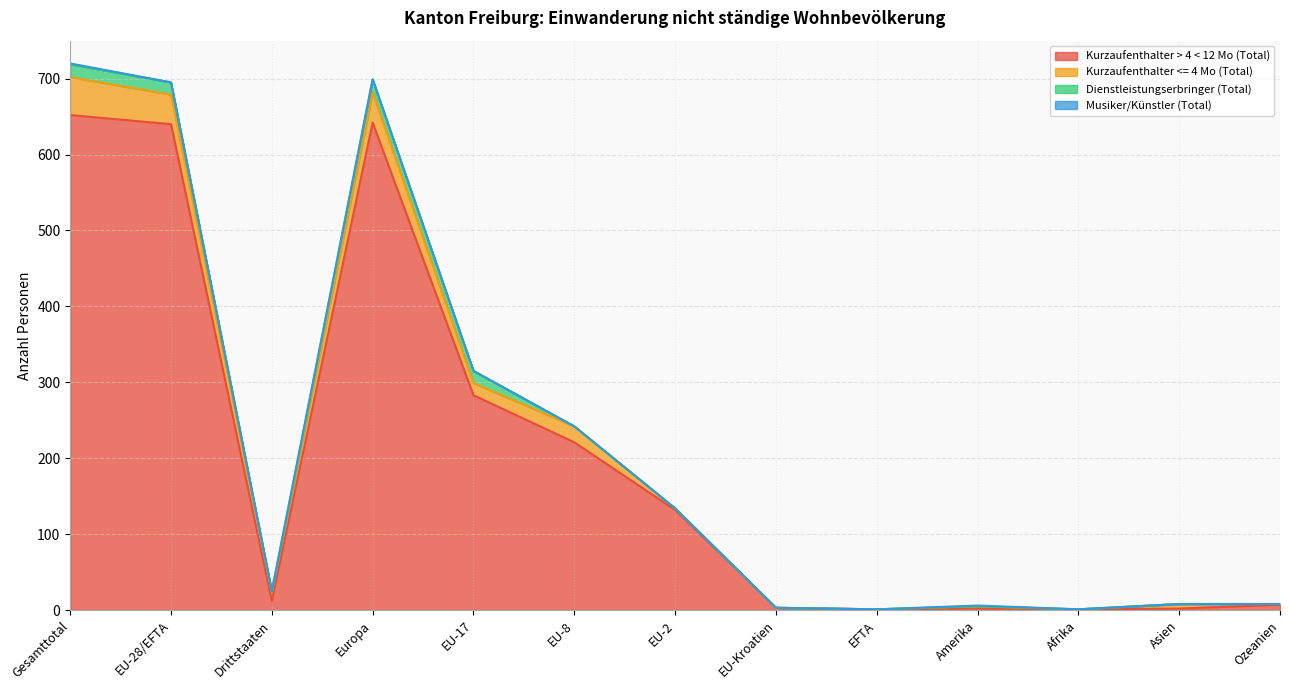

Count the number of categories in the chart.

13